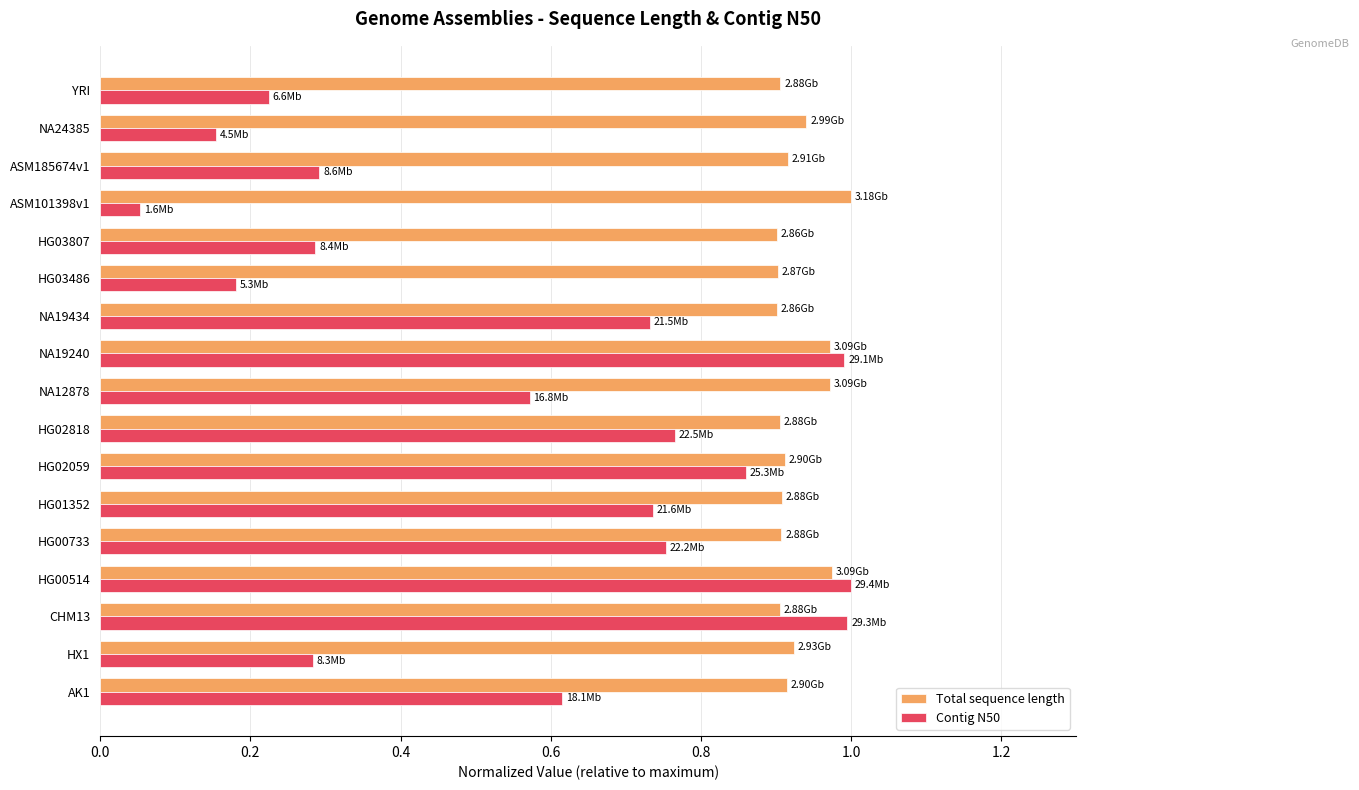

Which series has the widest spread of values?

Contig N50